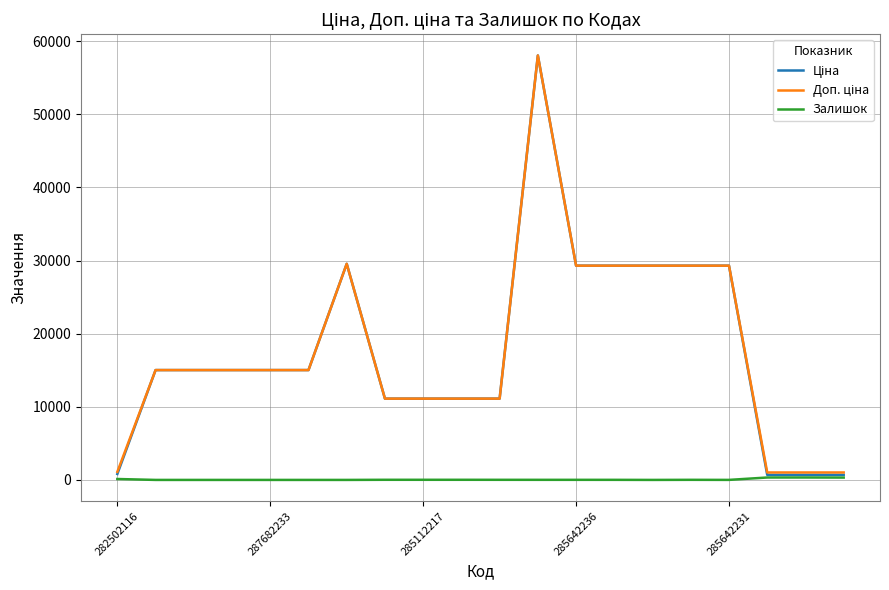

Reading right to left, extract all data points from this chart.

Ціна: 689.1	689.1	689.1	29294.9	29294.9	29294.9	29294.9	29294.9	58037.0	11113.6	11113.6	11113.6	11113.6	29548.9	15019.2	15019.2	15019.2	15019.2	15019.2	813.0
Доп. ціна: 1017.8	1017.8	1017.8	29294.9	29294.9	29294.9	29294.9	29294.9	58037.0	11113.6	11113.6	11113.6	11113.6	29548.9	15019.2	15019.2	15019.2	15019.2	15019.2	1101.8
Залишок: 322.0	333.0	330.0	4.0	13.0	0.0	11.0	12.0	12.0	14.0	17.0	17.0	17.0	0.0	0.0	0.0	0.0	0.0	0.0	125.0